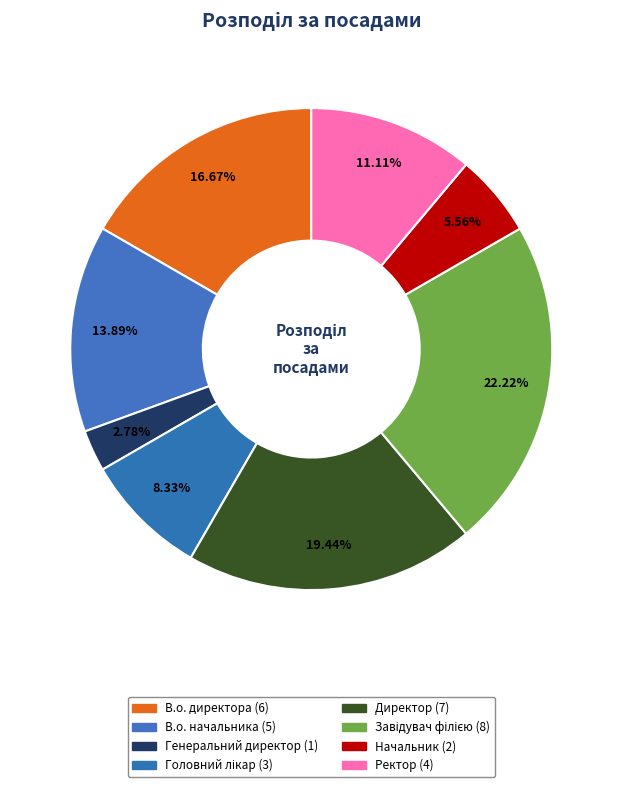

Is there a majority slice in this chart?

No